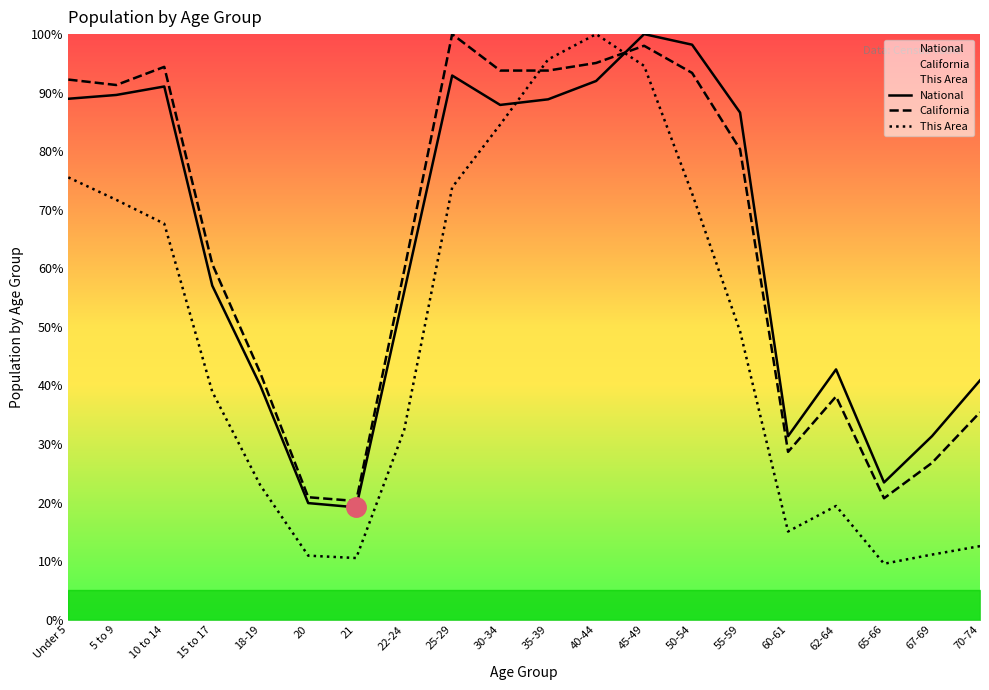

True or false: California has more than 1 interior local peaks.

True